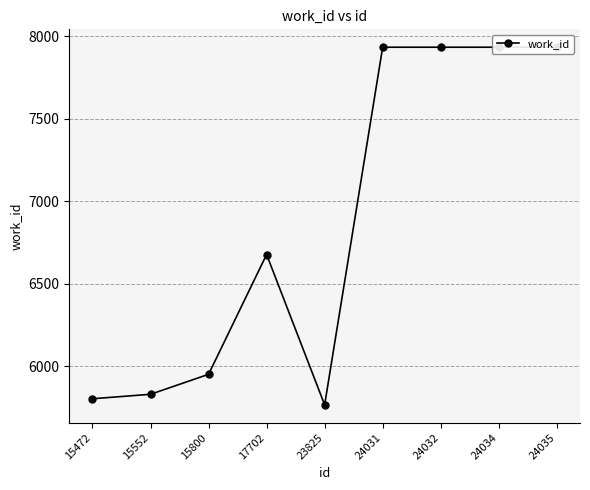

Which has a higher value, 24035 or 23825?

24035